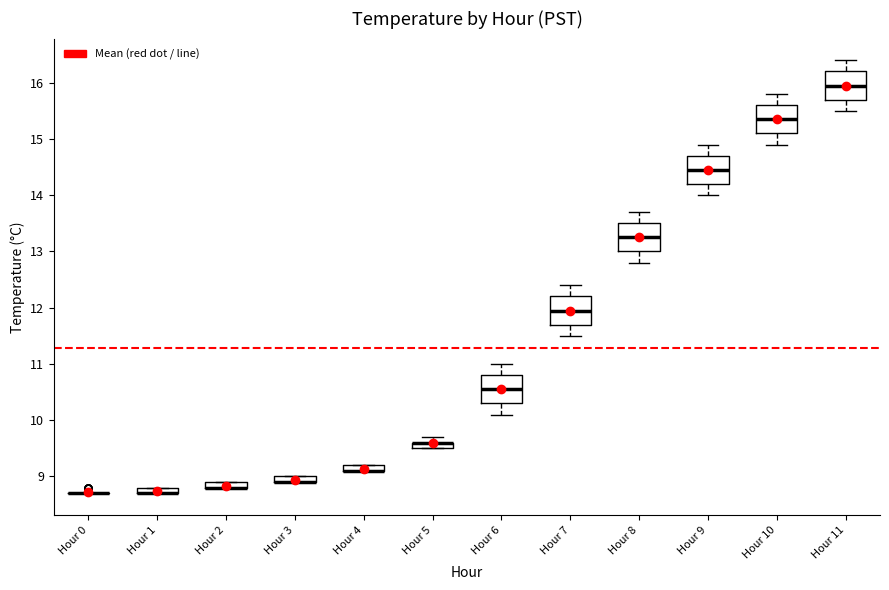

Where does the median line of the box for Hour 7 sit on the y-axis? The values are not printed on the chart, so give them approximately, as read against the axis.

12.0